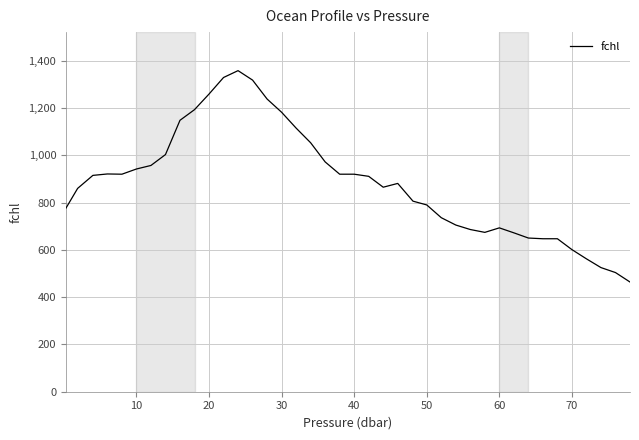

What is the difference between the maximum and minimum values?

894